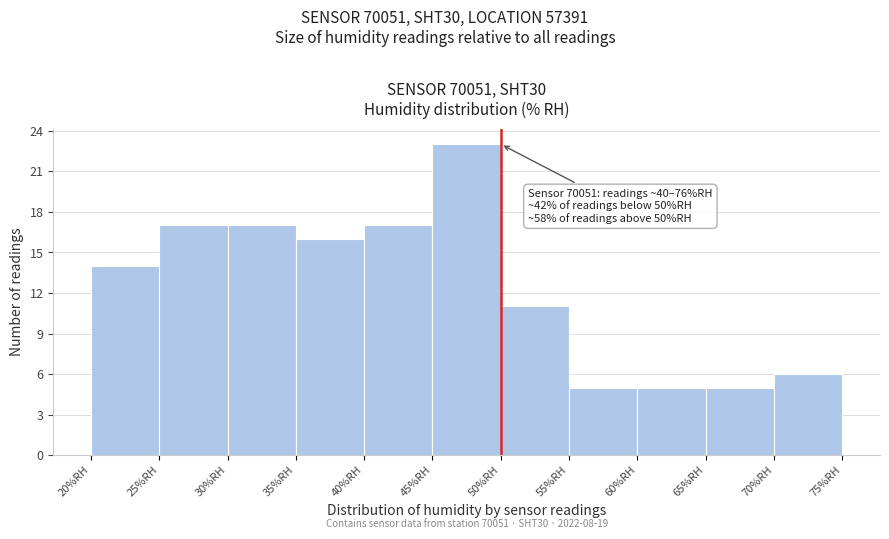

Over which range of the x-axis is the bar tallest?

45 to 50